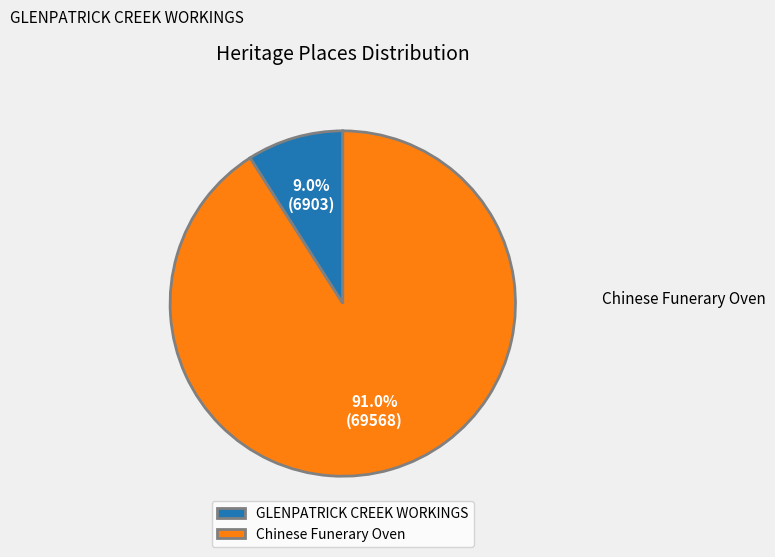

Rank the categories by value from lowest to highest.

GLENPATRICK CREEK WORKINGS, Chinese Funerary Oven